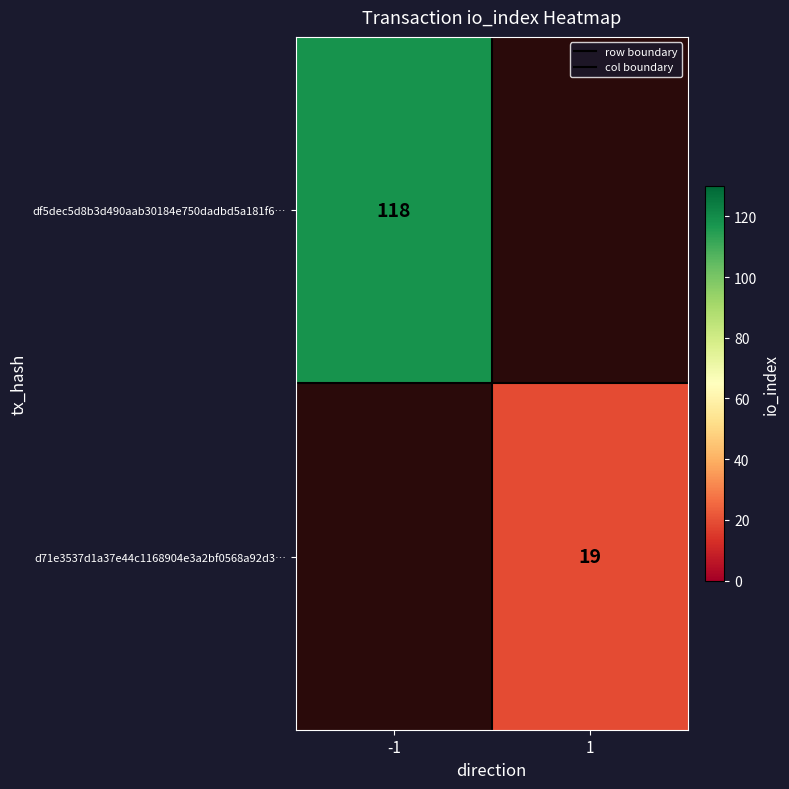

How many data points does each series have?

2